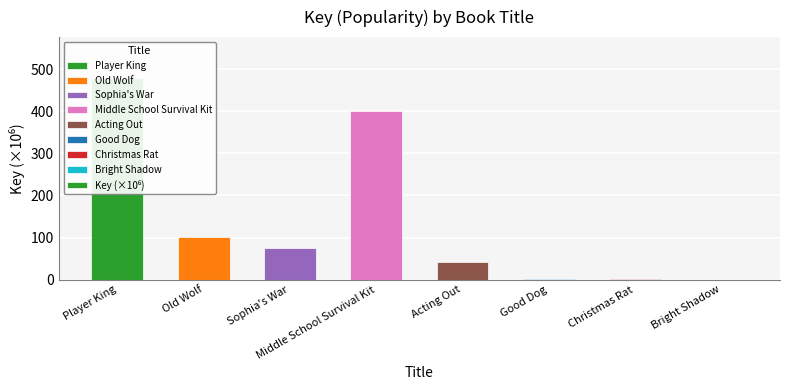

Between Old Wolf and Middle School Survival Kit, which is larger?

Middle School Survival Kit